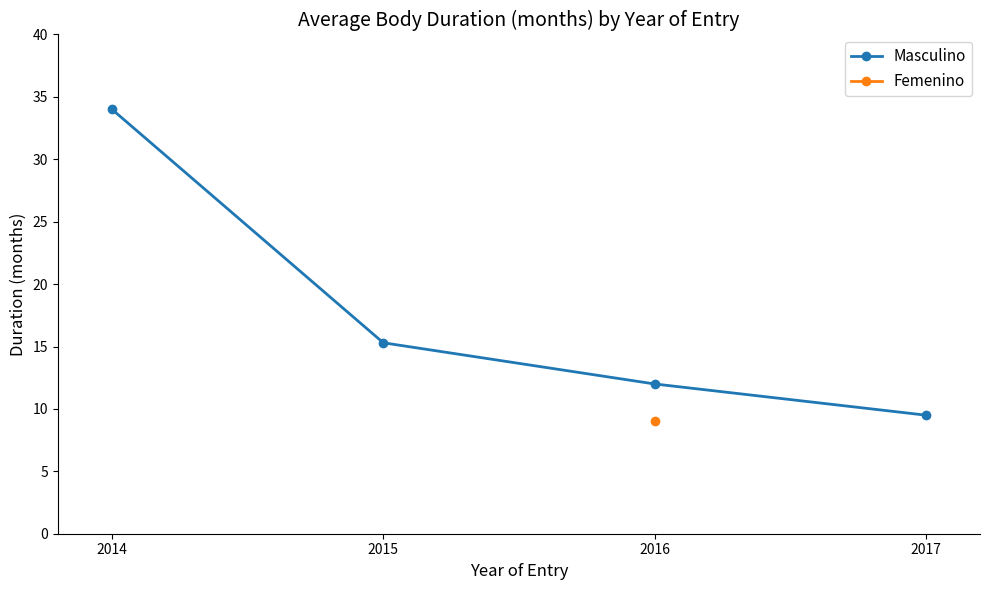

The Masculino series shows 34.0 at 2014. True or false?

True